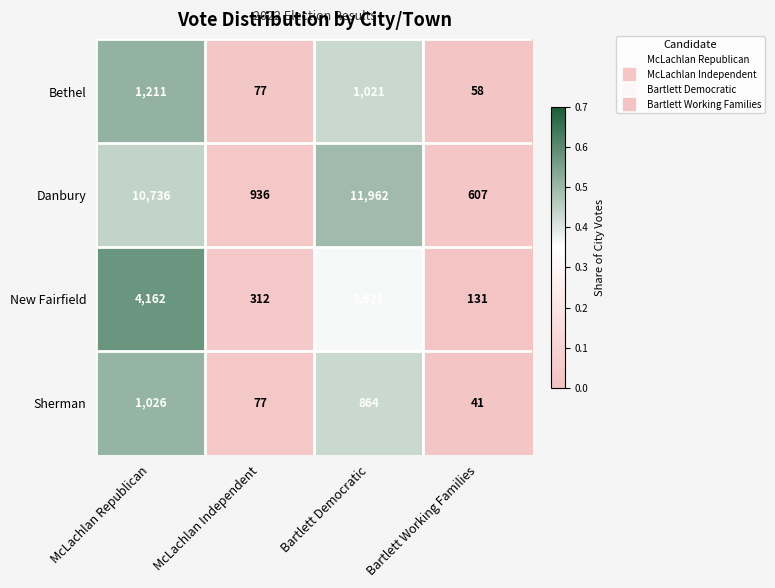

The value of Bethel at McLachlan Republican is 366. True or false?

False